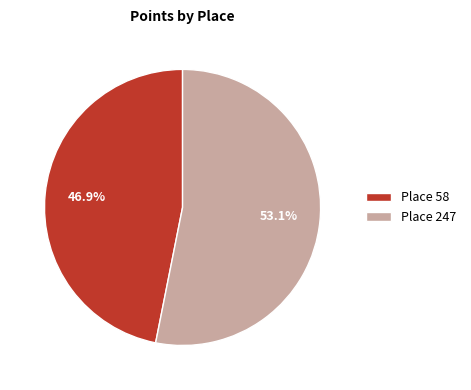

Which has a higher value, Place 58 or Place 247?

Place 247